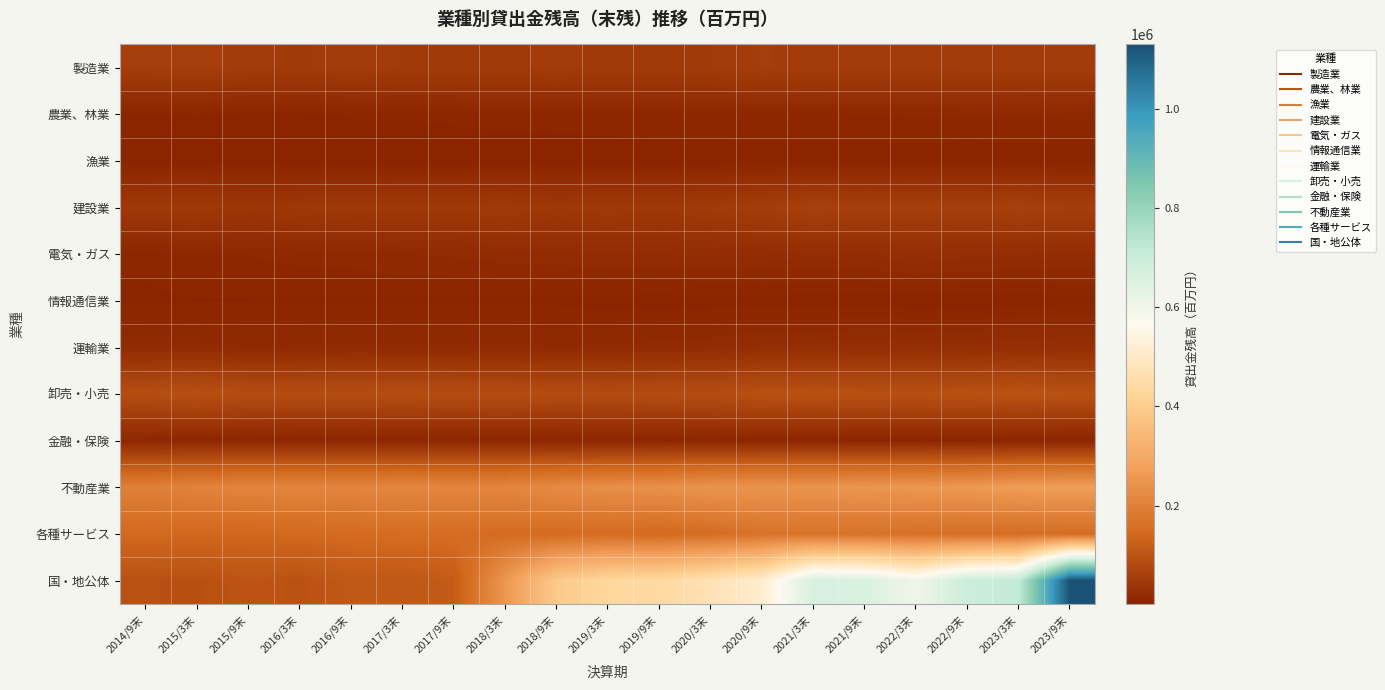

Which label corresponds to the smallest value in the chart?

2016/9末